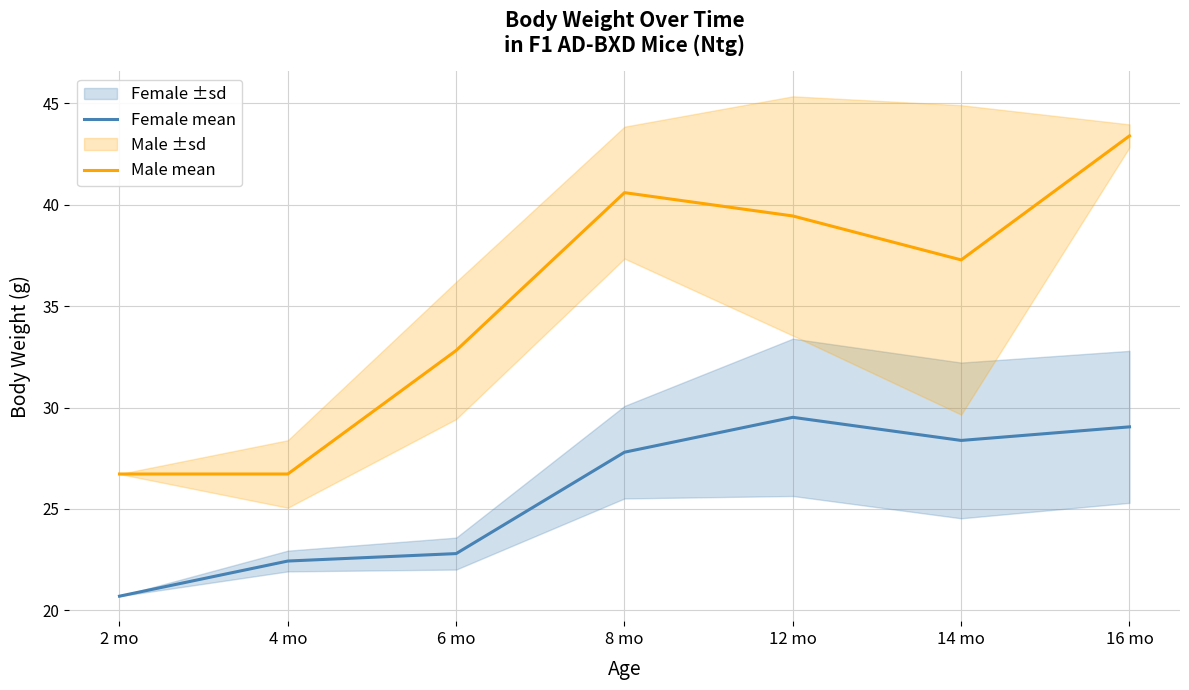

How many data points in Male mean are above 37?

4